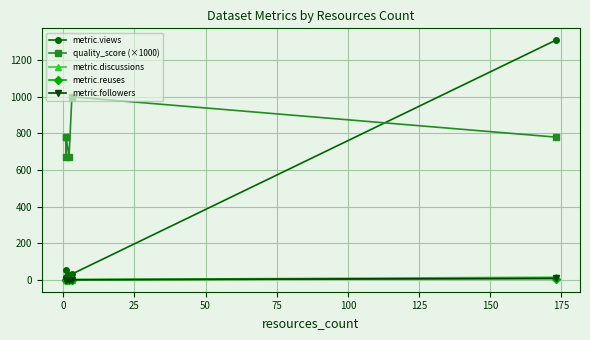

At how many categories does at least one series exceed 469?

6